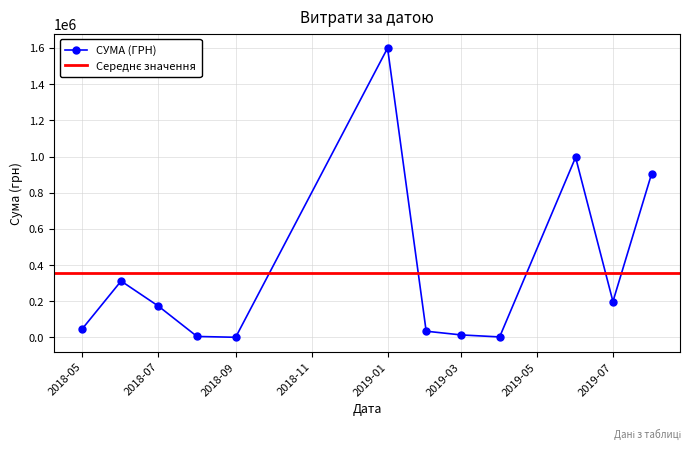

What is the difference between the maximum and minimum values?

1584263.5